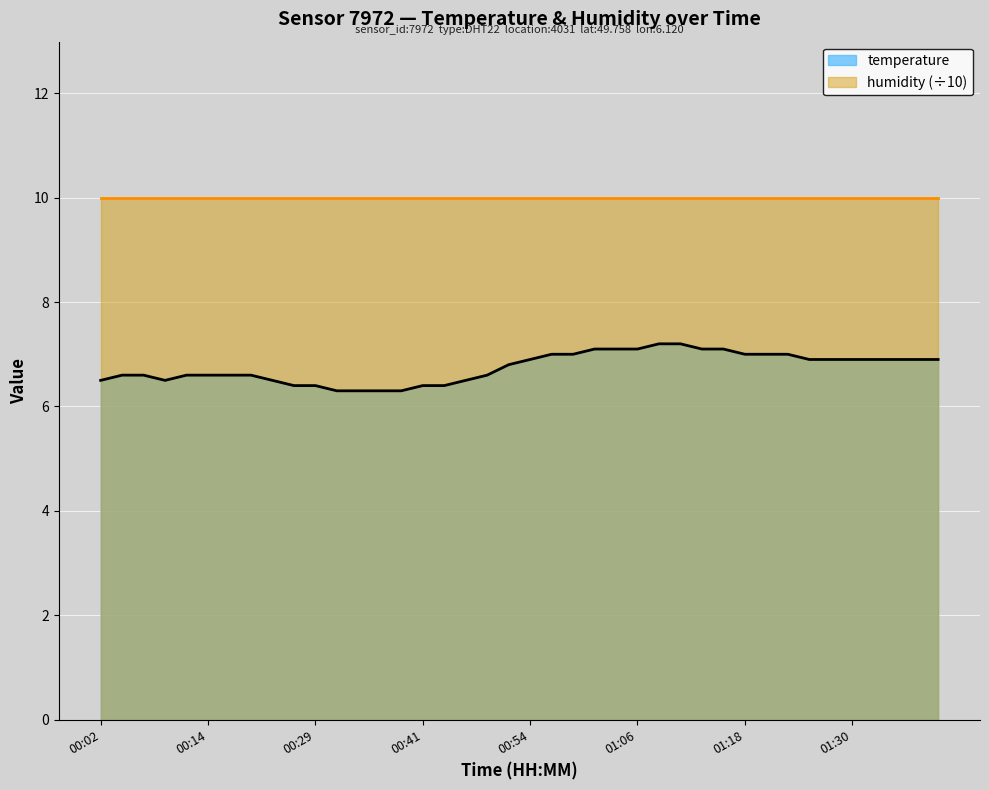

What is the label of the 5th point from the right?

01:30